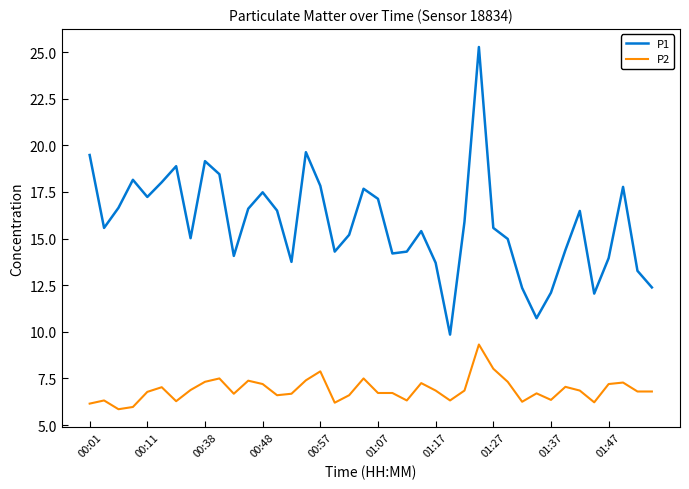

Rank the series by their average value, from lowest to highest.

P2, P1